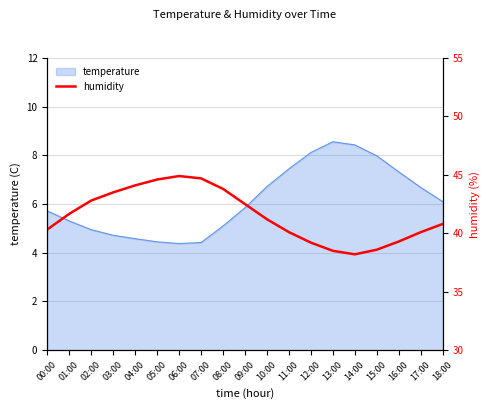

The temperature series shows 3.8 at 17:00. True or false?

False